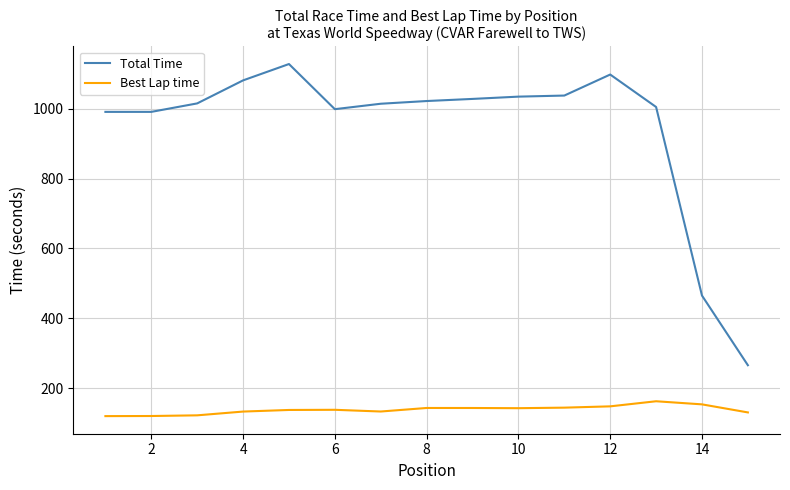

Rank the series by their maximum value, from lowest to highest.

Best Lap time, Total Time